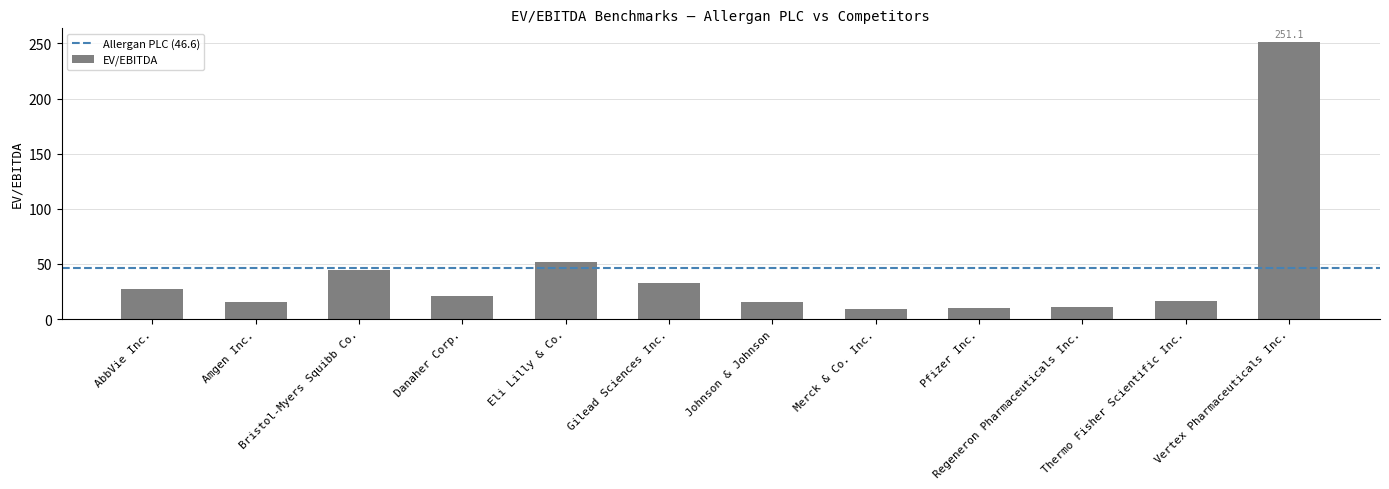

Between Thermo Fisher Scientific Inc. and Vertex Pharmaceuticals Inc., which is larger?

Vertex Pharmaceuticals Inc.